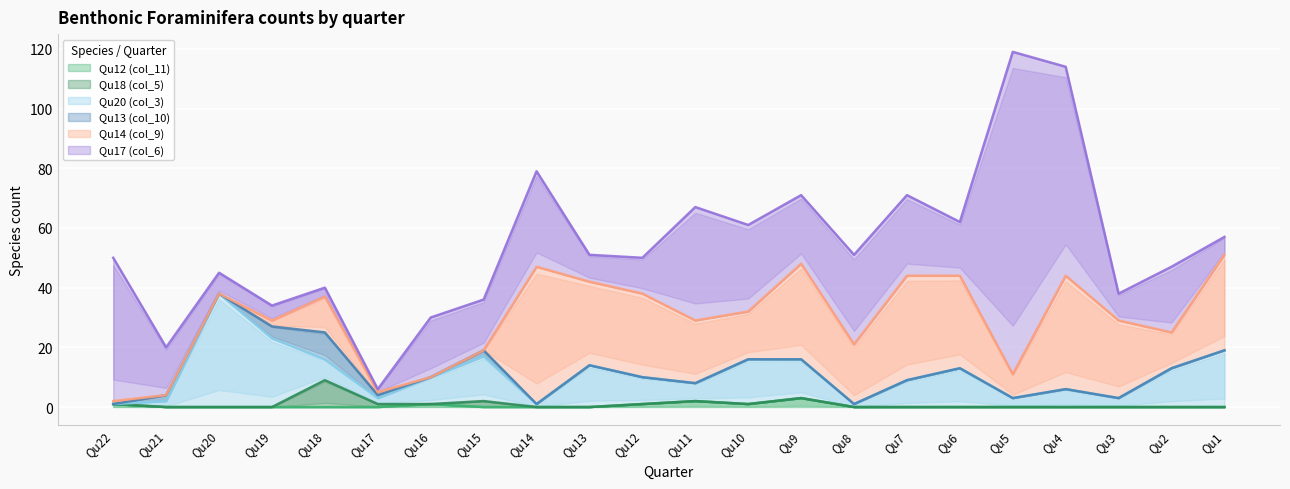

Reading right to left, what are all the values shown in this chart?

Qu12 (col_11): 0	0	0	0	0	0	0	0	3	1	2	1	0	0	0	1	0	0	0	0	0	1
Qu18 (col_5): 0	0	0	0	0	0	0	0	0	0	0	0	0	0	2	0	1	9	0	0	0	0
Qu20 (col_3): 19	13	3	6	3	13	9	1	13	15	6	9	14	1	15	9	2	7	23	38	2	0
Qu13 (col_10): 0	0	0	0	0	0	0	0	0	0	0	0	0	0	2	0	1	9	4	0	2	0
Qu14 (col_9): 32	12	26	38	8	31	35	20	32	16	21	28	28	46	0	0	1	12	2	0	0	1
Qu17 (col_6): 6	22	9	70	108	18	27	30	23	29	38	12	9	32	17	20	1	3	5	7	16	48